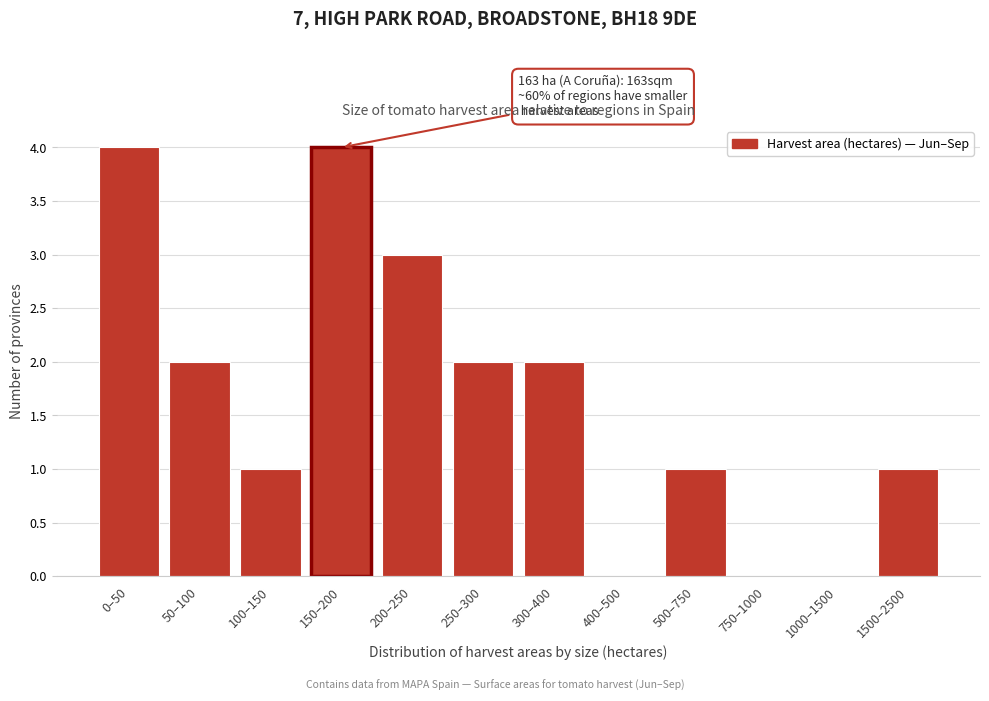

Reading right to left, transcribe all the data shown in this chart.

1500–2500=1	1000–1500=0	750–1000=0	500–750=1	400–500=0	300–400=2	250–300=2	200–250=3	150–200=4	100–150=1	50–100=2	0–50=4